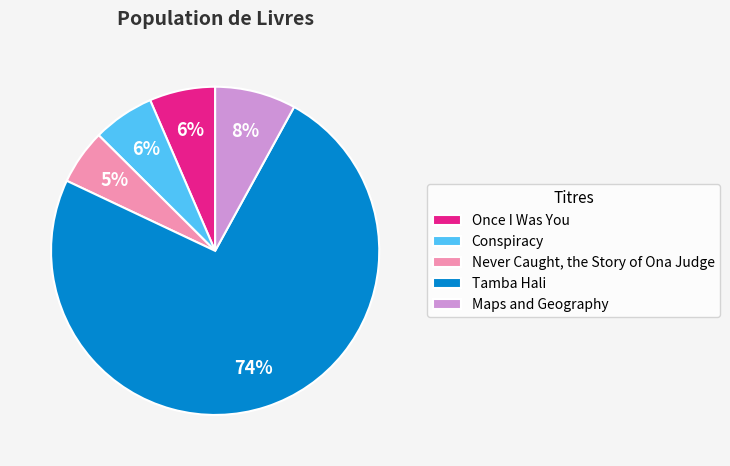

Is there any slice that represents more than half of the pie?

Yes